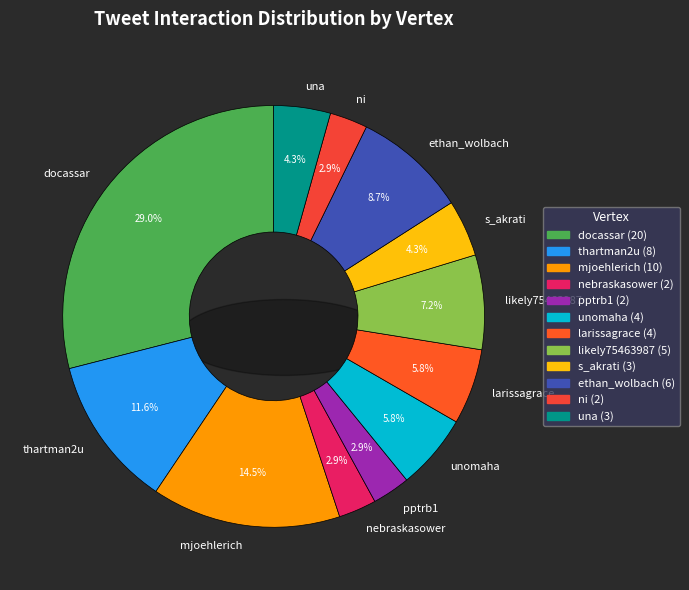

Does any single category account for the majority?

No